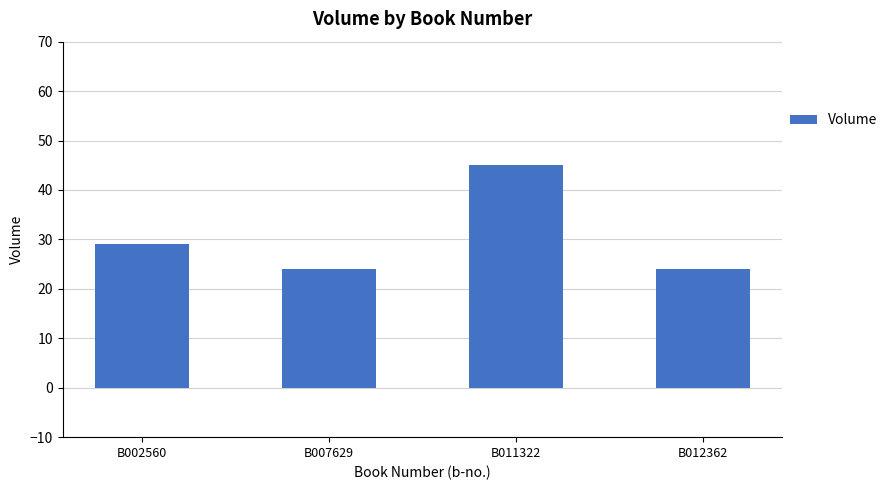

What is the value of the 4th bar from the left?

24